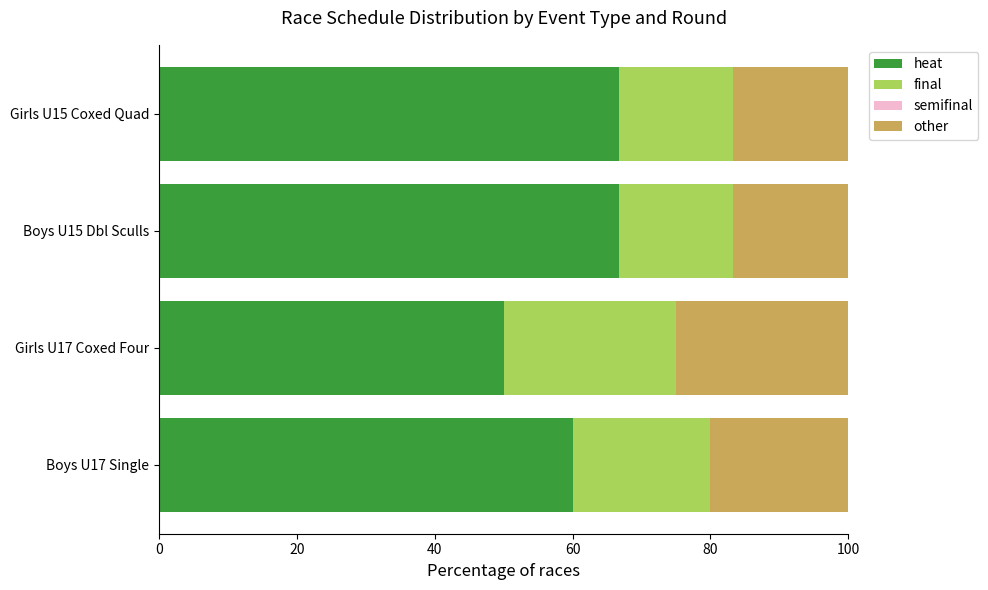

What is the minimum value for heat?

50.0